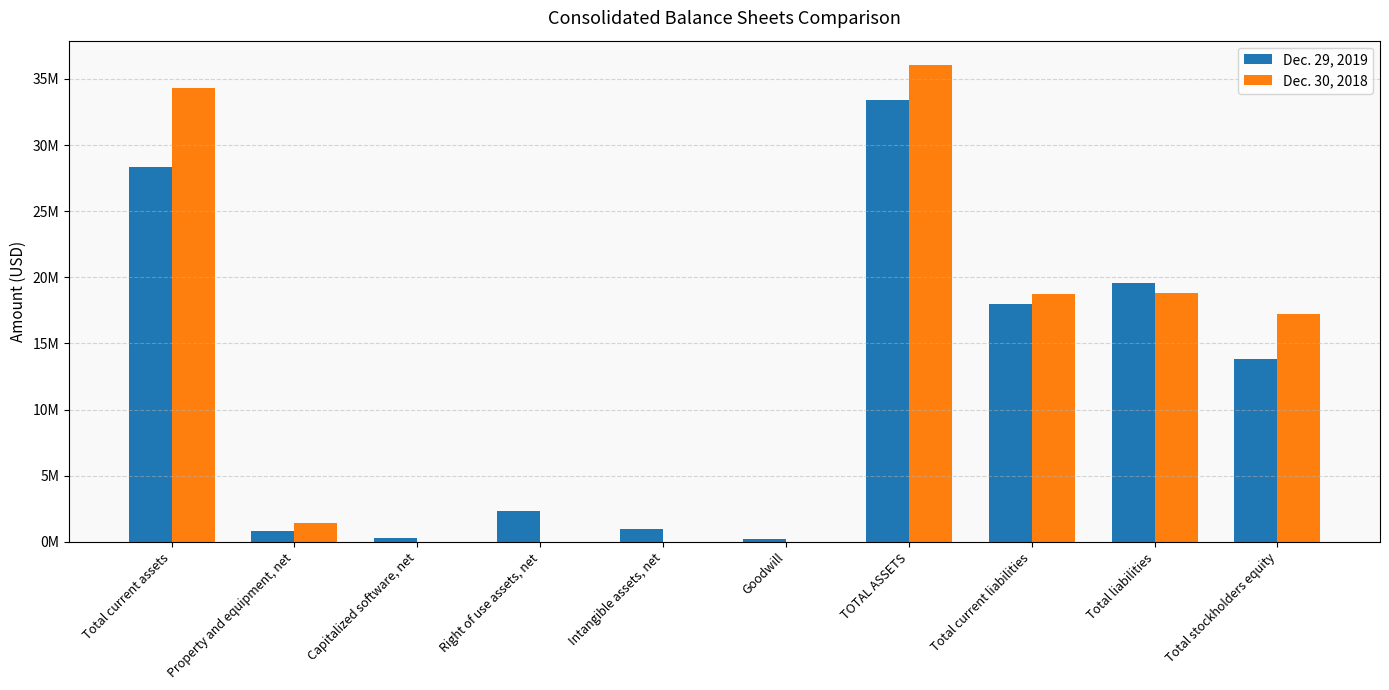

What is the difference between the second highest and minimum values in the Dec. 30, 2018 series?

34283000